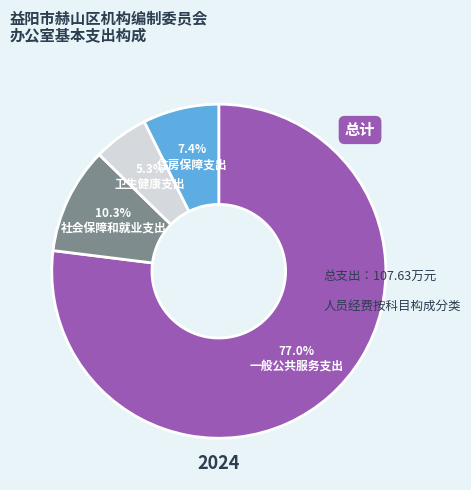

Does any single category account for the majority?

Yes